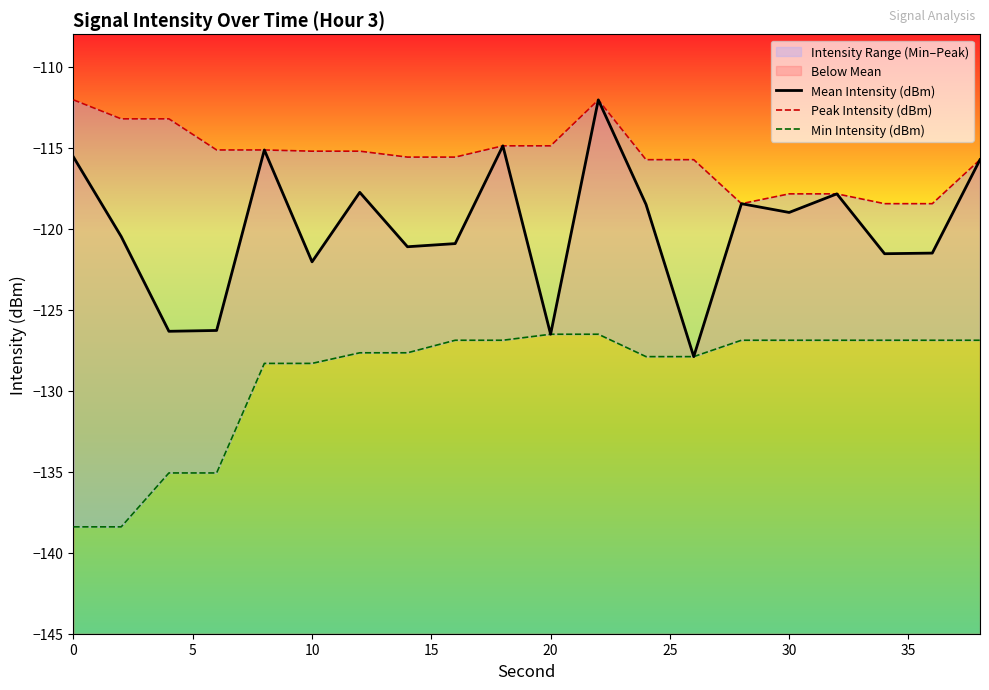

What is the lowest value of the Min Intensity (dBm) series?

-138.4